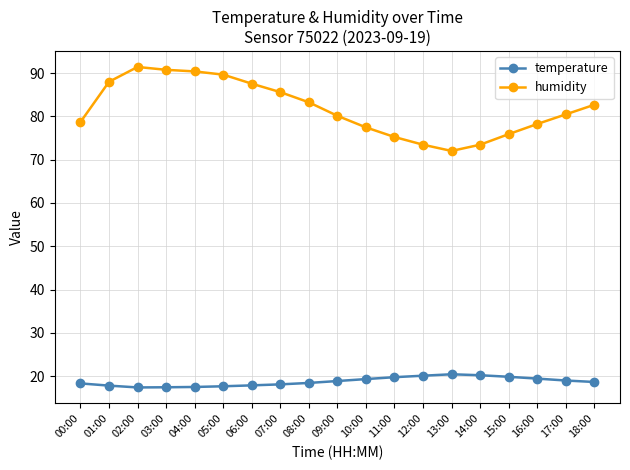

How many lines are shown in the chart?

2